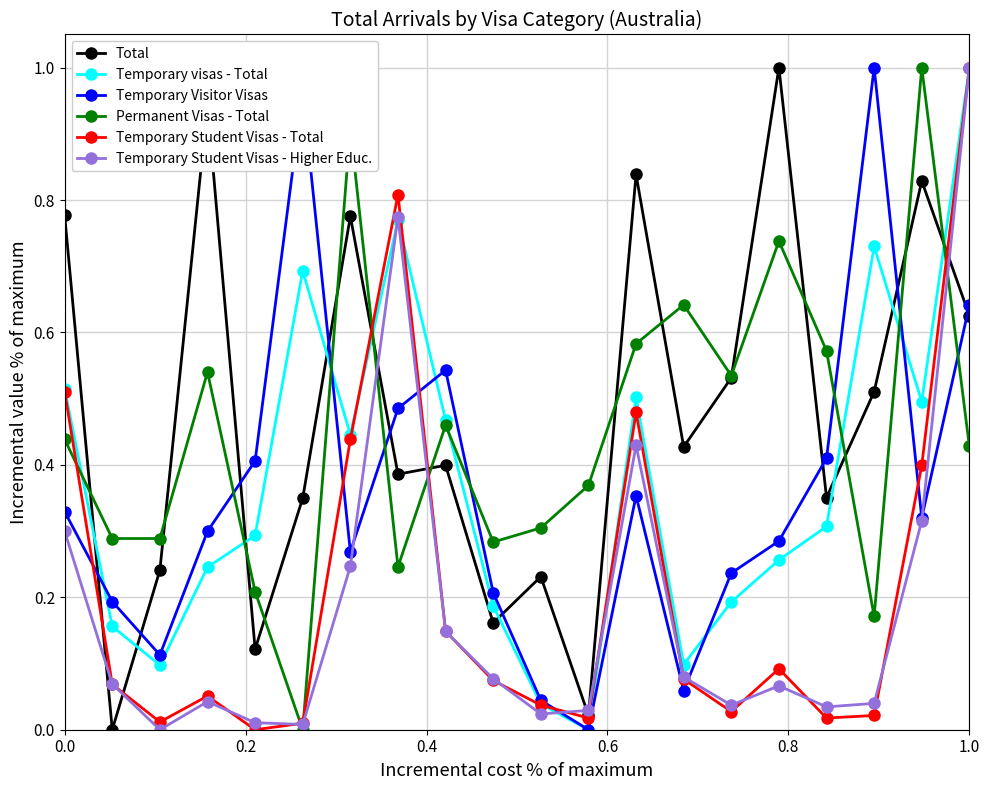

After their last crossing, which series has the higher values: Temporary Student Visas - Total or Temporary Visitor Visas?

Temporary Student Visas - Total